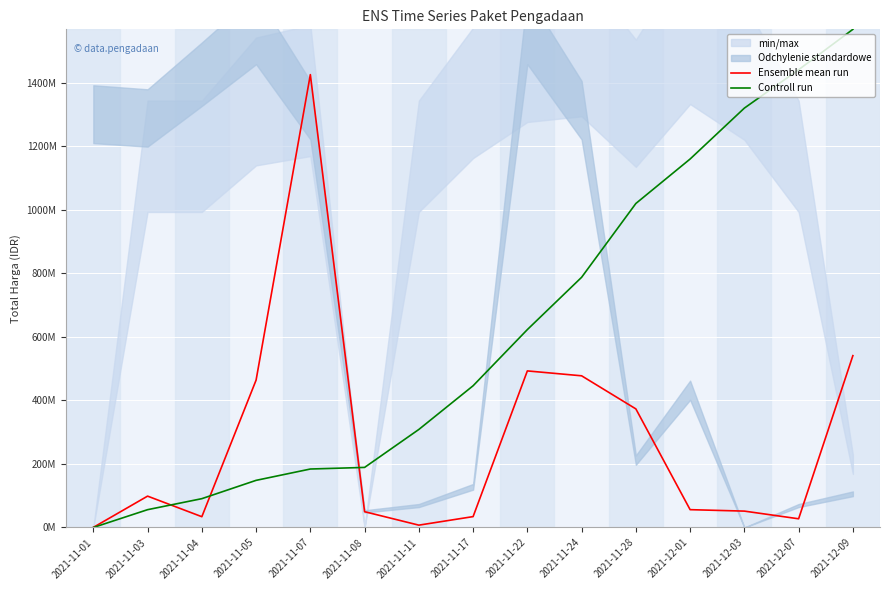

What is the total value across all series at 2021-11-17?

480540674.6